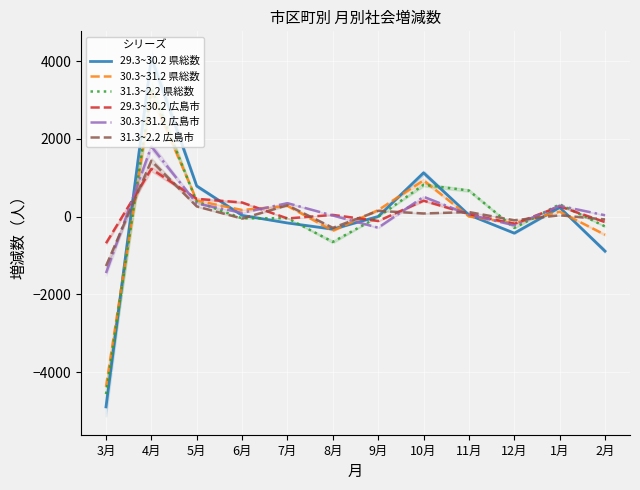

How many lines are shown in the chart?

6